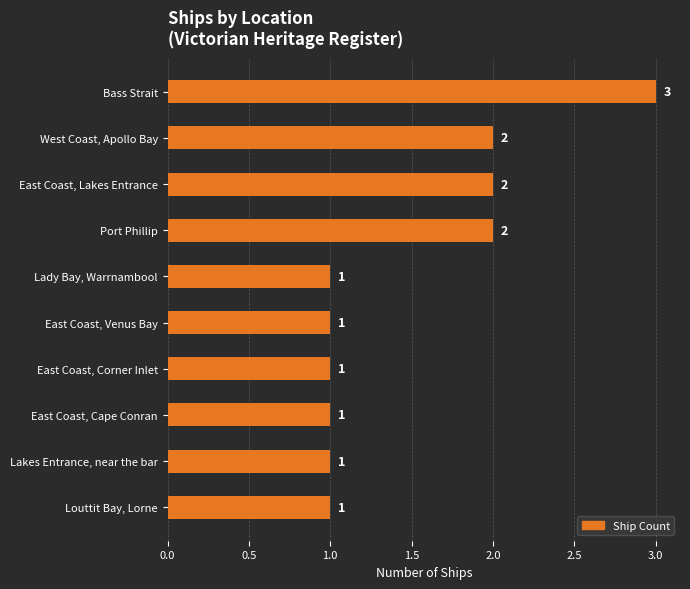

What is the label of the 8th bar from the top?

East Coast, Cape Conran